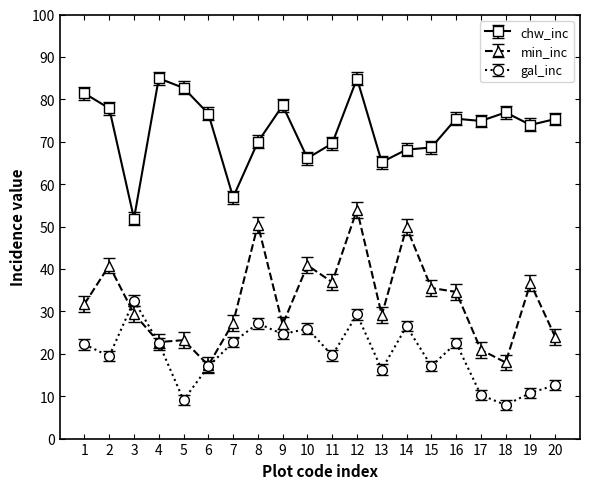

What is the average value of the min_inc series?

32.5